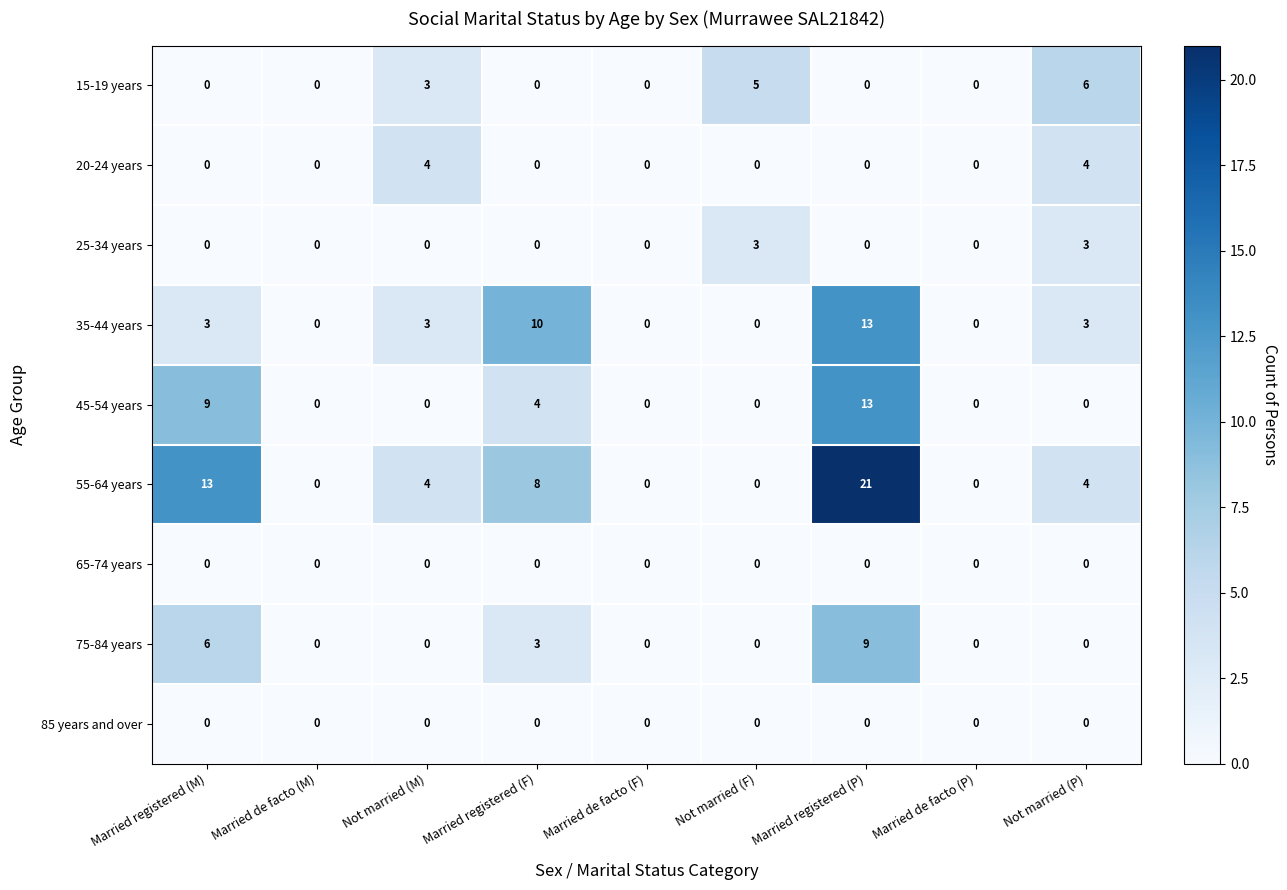

What is the average value of the 45-54 years series?

3